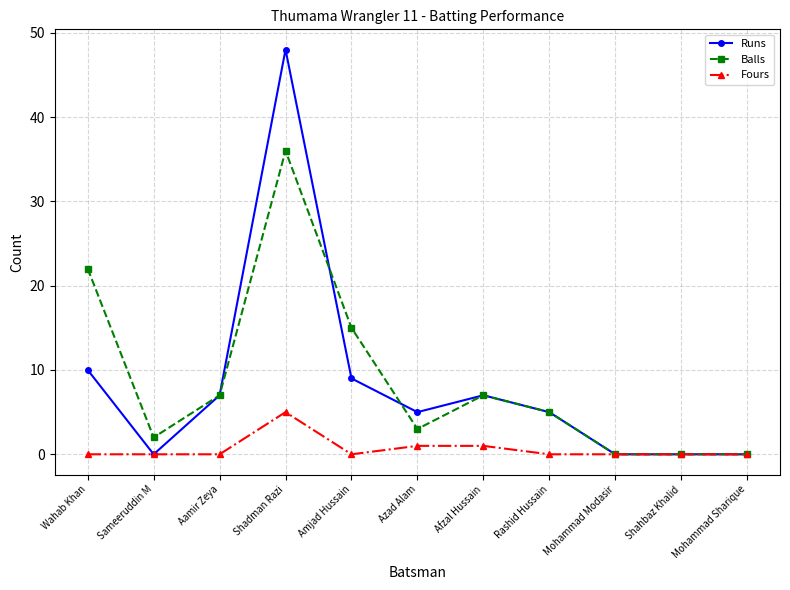

Reading left to right, transcribe all the data shown in this chart.

Runs: Wahab Khan=10	Sameeruddin M=0	Aamir Zeya=7	Shadman Razi=48	Amjad Hussain=9	Azad Alam=5	Afzal Hussain=7	Rashid Hussain=5	Mohammad Modasir=0	Shahbaz Khalid=0	Mohammad Sharique=0
Balls: Wahab Khan=22	Sameeruddin M=2	Aamir Zeya=7	Shadman Razi=36	Amjad Hussain=15	Azad Alam=3	Afzal Hussain=7	Rashid Hussain=5	Mohammad Modasir=0	Shahbaz Khalid=0	Mohammad Sharique=0
Fours: Wahab Khan=0	Sameeruddin M=0	Aamir Zeya=0	Shadman Razi=5	Amjad Hussain=0	Azad Alam=1	Afzal Hussain=1	Rashid Hussain=0	Mohammad Modasir=0	Shahbaz Khalid=0	Mohammad Sharique=0